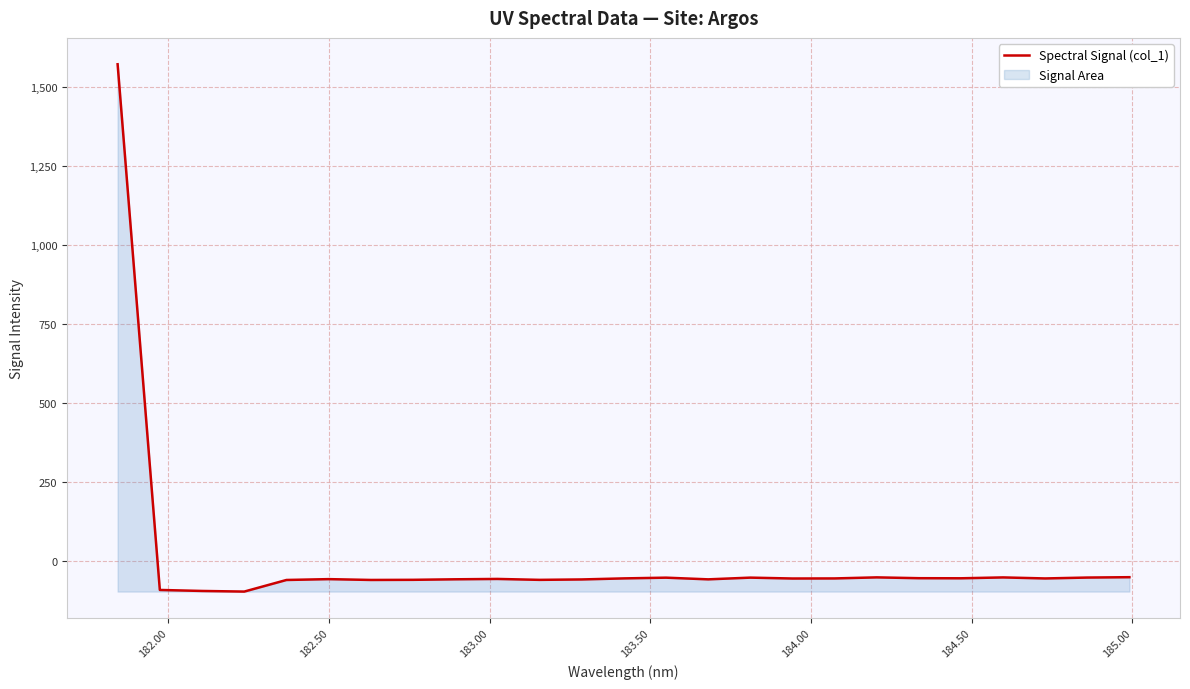

What is the greatest value displayed?

1573.4